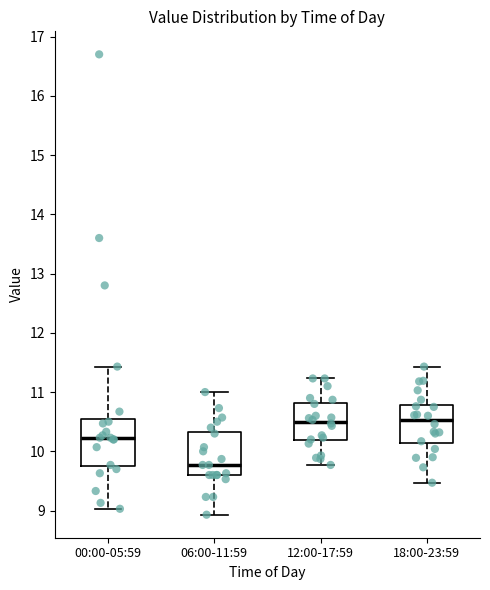

Reading left to right, read every box against the y-axis: the position of its median line, the range the box covers, and the ends of its whiskers. The values are not printed on the chart, so give them approximately, as read against the axis.

00:00-05:59: median 10.2, box 9.8 to 10.5, whiskers 9.0 to 11.4
06:00-11:59: median 9.8, box 9.6 to 10.3, whiskers 8.9 to 11.0
12:00-17:59: median 10.5, box 10.2 to 10.8, whiskers 9.8 to 11.2
18:00-23:59: median 10.5, box 10.1 to 10.8, whiskers 9.5 to 11.4